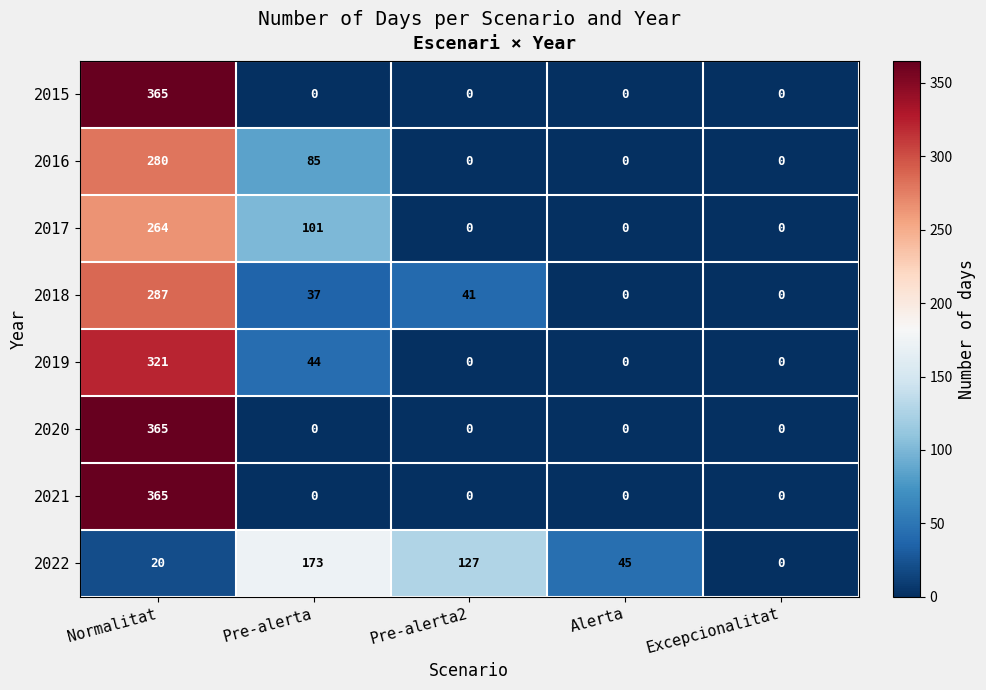

What is the difference between the 2017 values at Excepcionalitat and Normalitat?

264